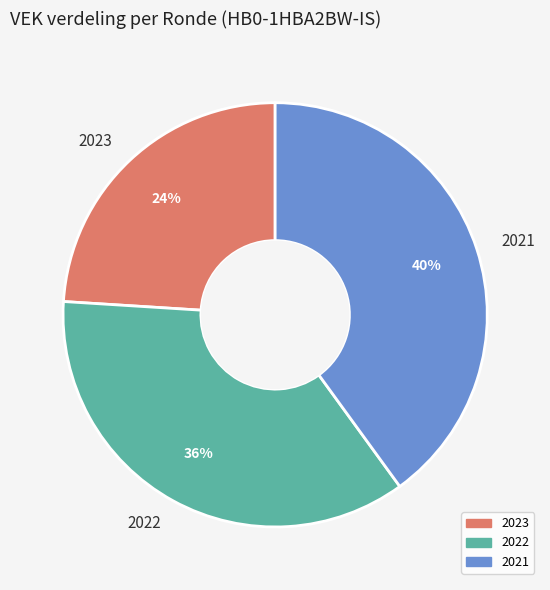

Combined, do 2022 and 2023 account for over 50%?

Yes